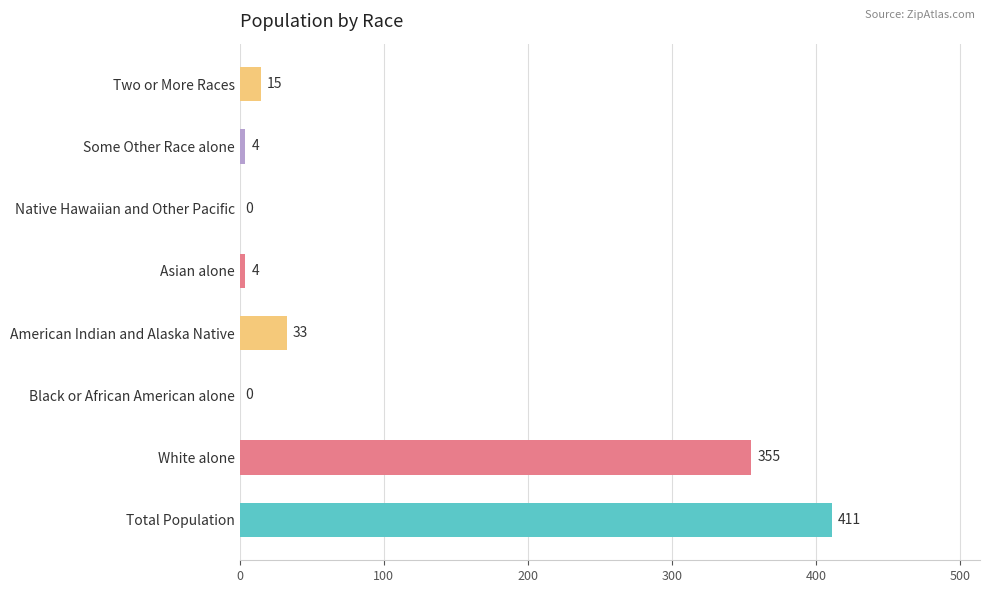

The value at American Indian and Alaska Native is 7. True or false?

False